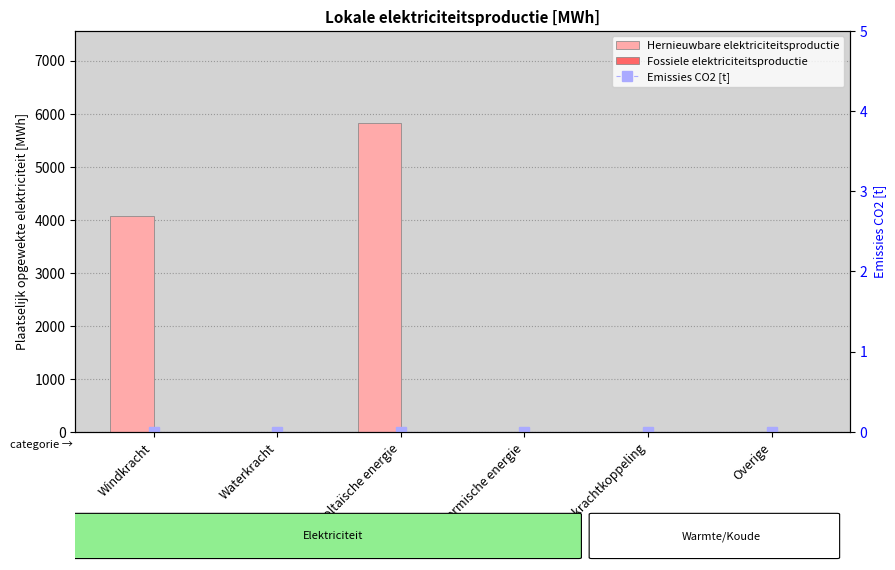

At Fotovoltaïsche energie, list the series in order from largest to smallest.

Hernieuwbare elektriciteitsproductie, Fossiele elektriciteitsproductie, Emissies CO2 [t]